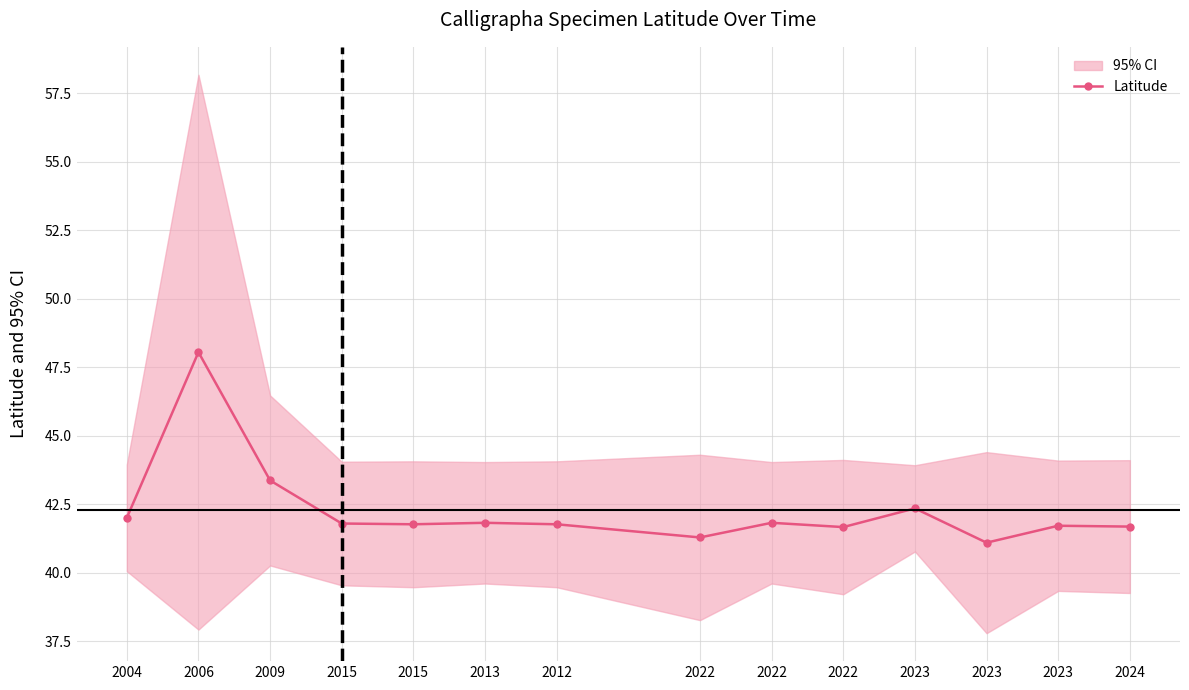

Approximately how many times larger is the value at 2022 compared to 2006?

0.9